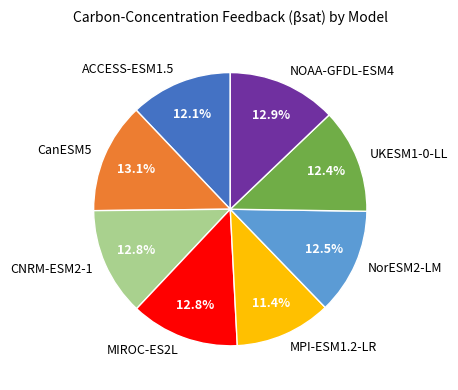

Is it true that NOAA-GFDL-ESM4 is 13% of the pie?

True